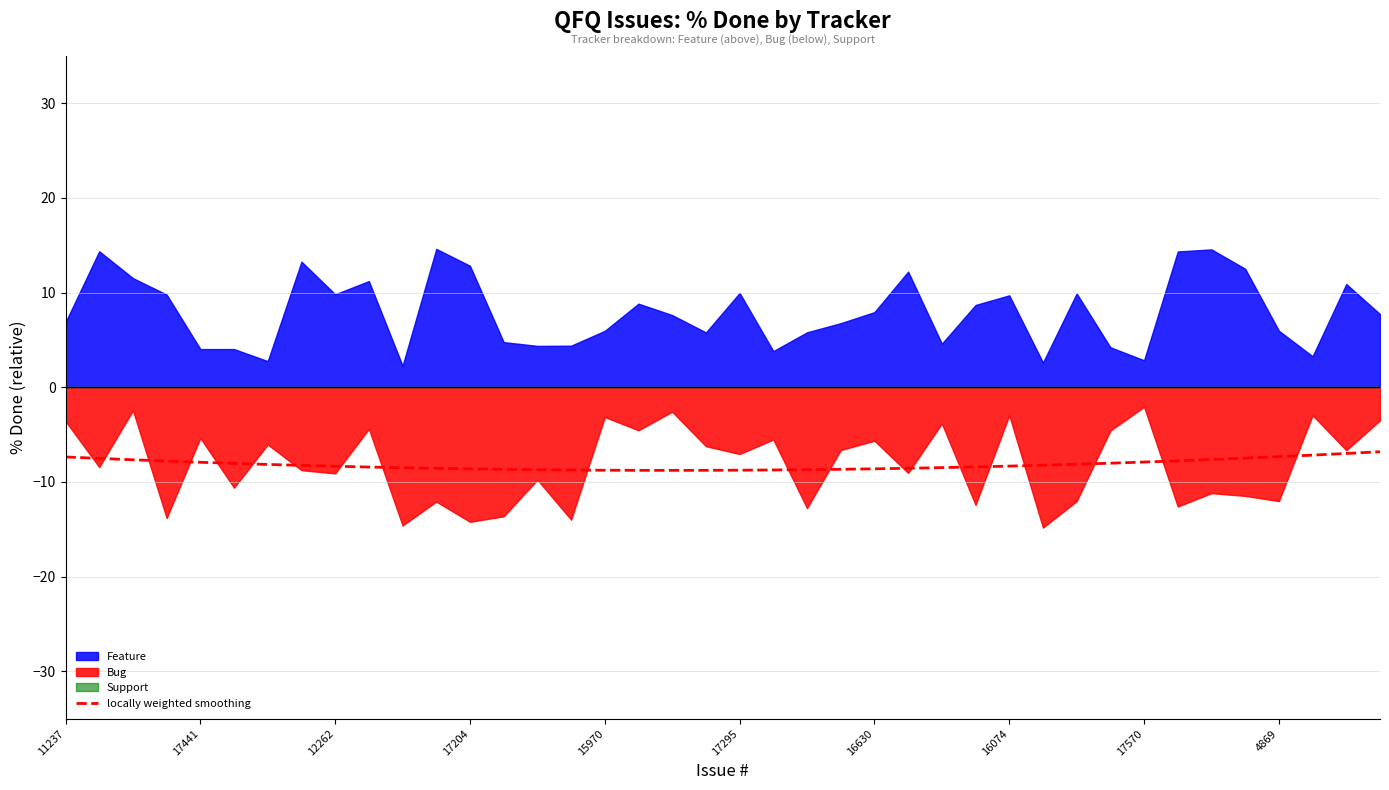

What is the highest value of the locally weighted smoothing series?

-6.8